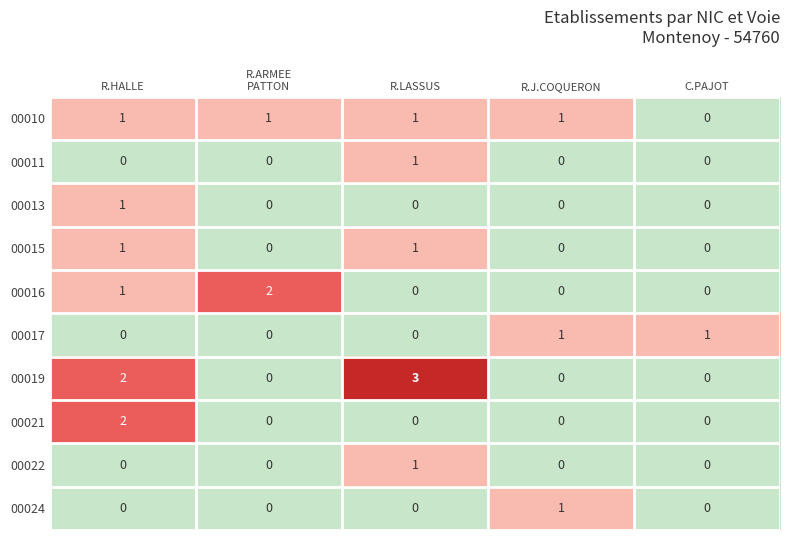

At which category does the chart reach its peak across all series?

R.LASSUS